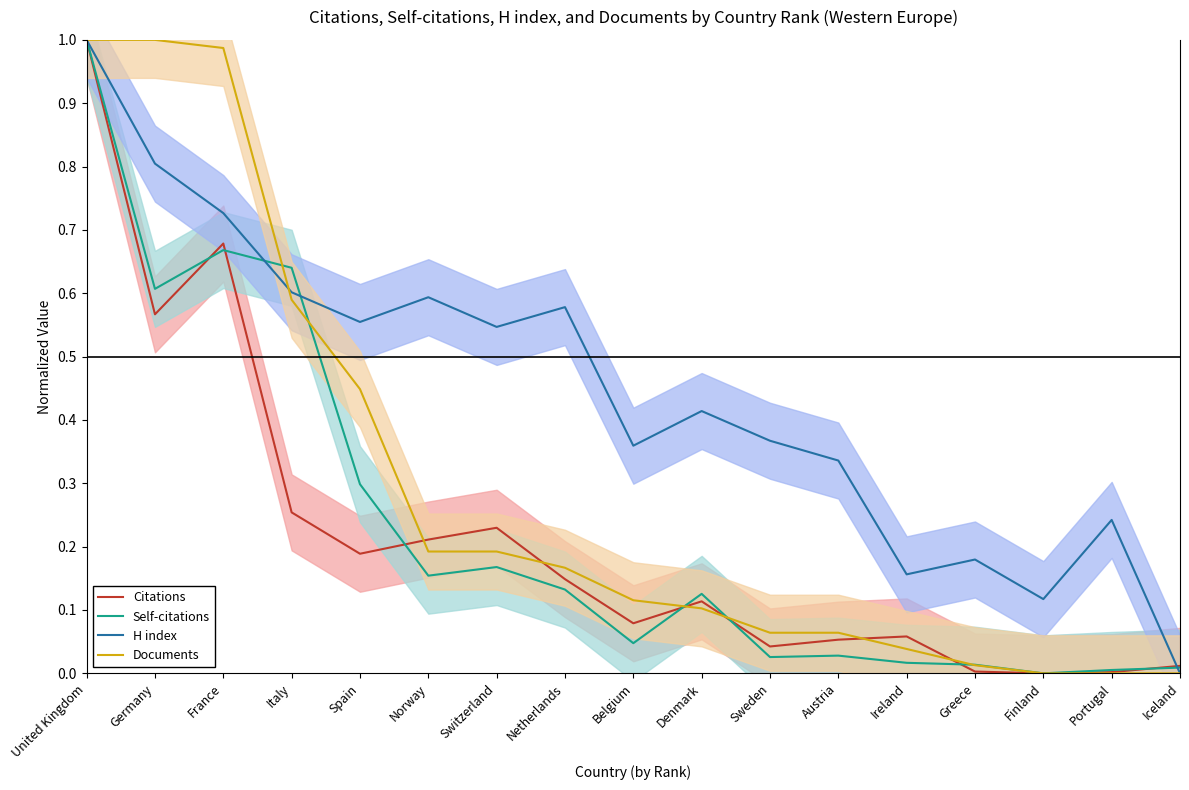

The value of Documents at Italy is 0.9. True or false?

False